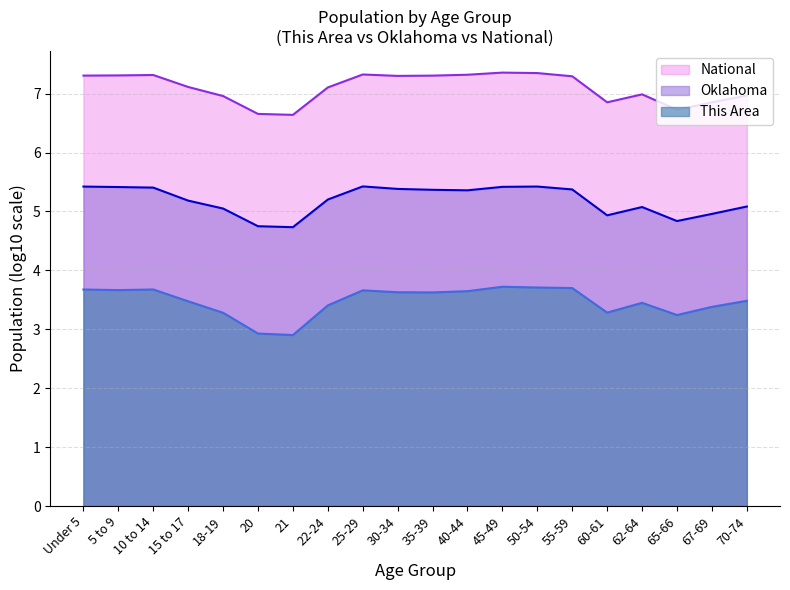

At which category does National reach its first local peak?

10 to 14